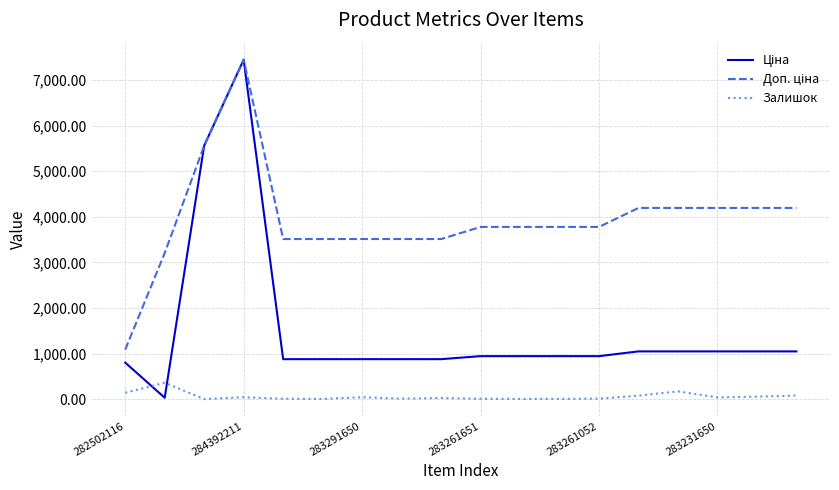

What is the greatest value displayed?

7444.6